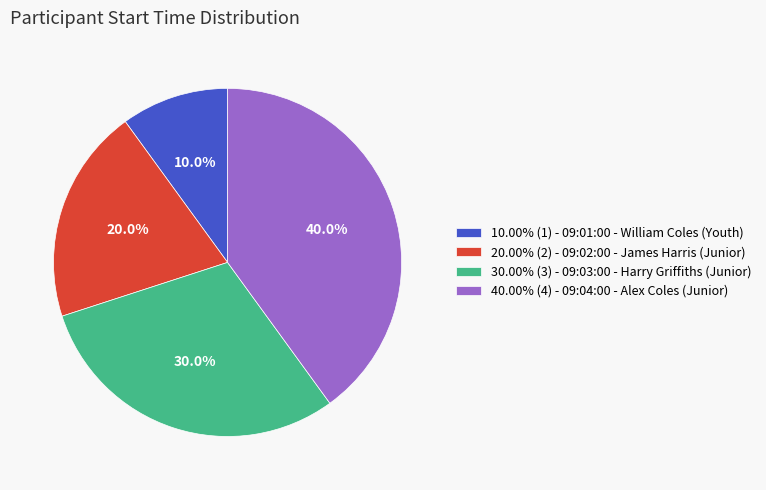

Does 30.00% (3) - 09:03:00 - Harry Griffiths (Junior) represent more than half of the total?

No